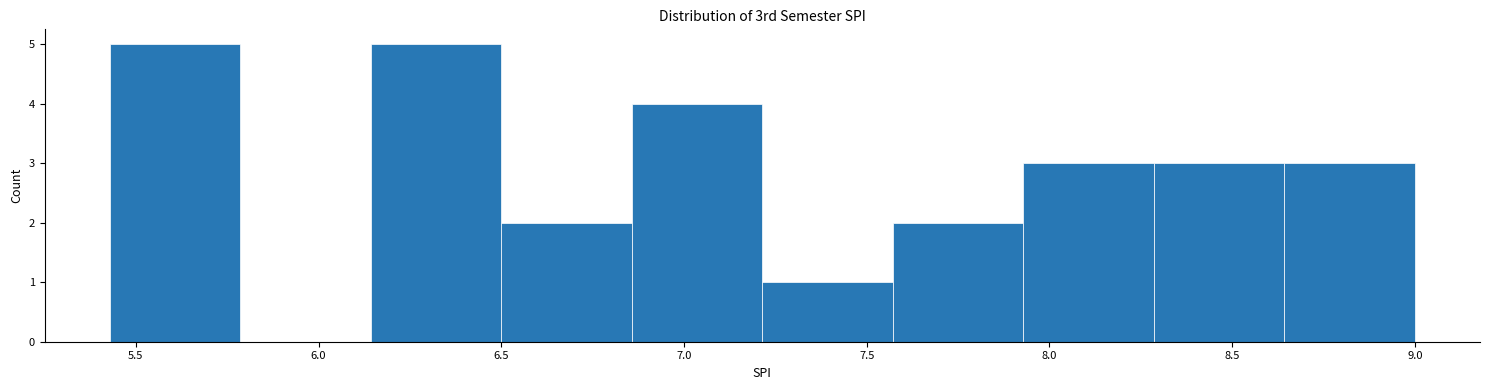

Reading left to right, transcribe this chart: for each bar, give the range it covers on the x-axis and its height. Neither the bar edges nor the heights are printed on the chart, so give them approximately, as read against the axes.

5.45 to 5.80: 5
5.80 to 6.15: 0
6.15 to 6.50: 5
6.50 to 6.85: 2
6.85 to 7.20: 4
7.20 to 7.55: 1
7.55 to 7.95: 2
7.95 to 8.30: 3
8.30 to 8.65: 3
8.65 to 9.00: 3